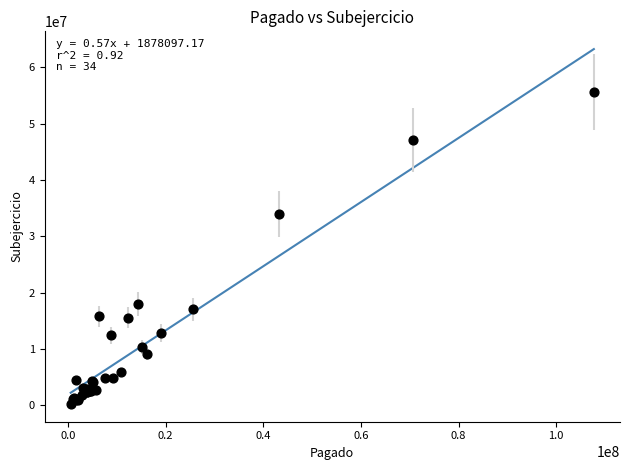

What Y value in the scatter plot is closest to 27942976?

33978796.5